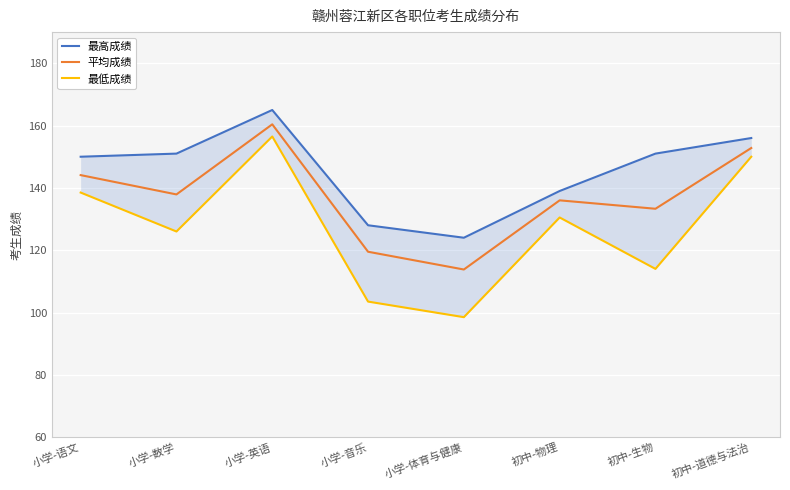

How many categories are shown in the chart?

8